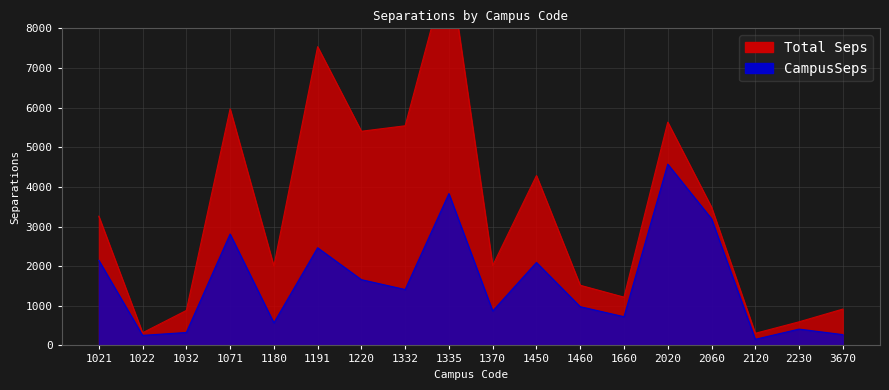

Between 1191 and 3670, which is larger?

1191